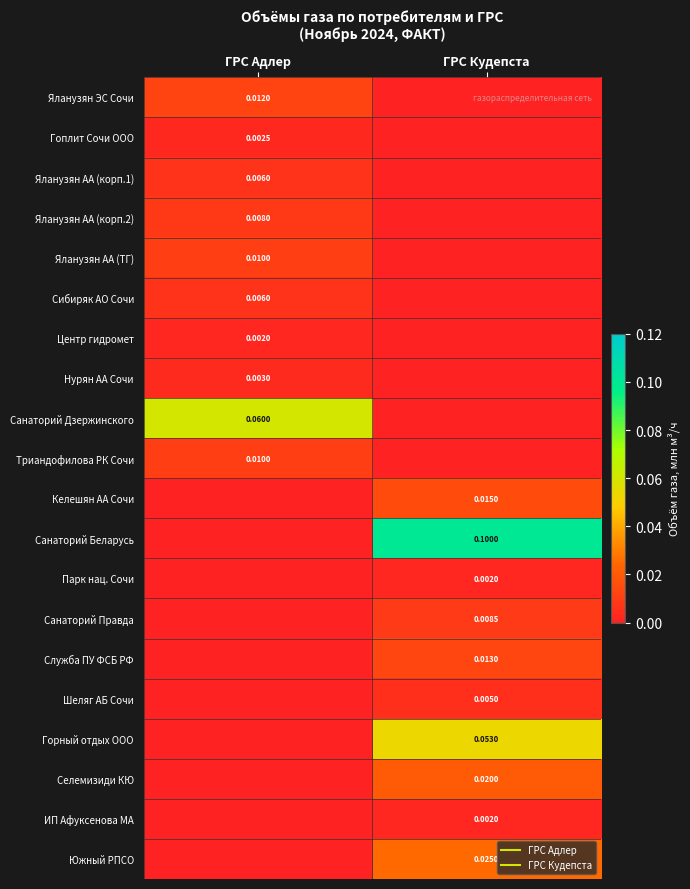

What is the total value across all series at ГРС Адлер?

0.1